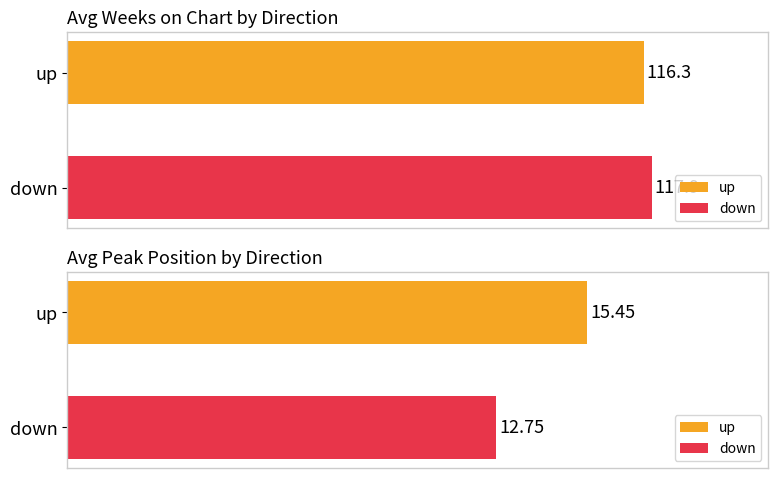

The Average Peak Position series shows 3.3 at down. True or false?

False